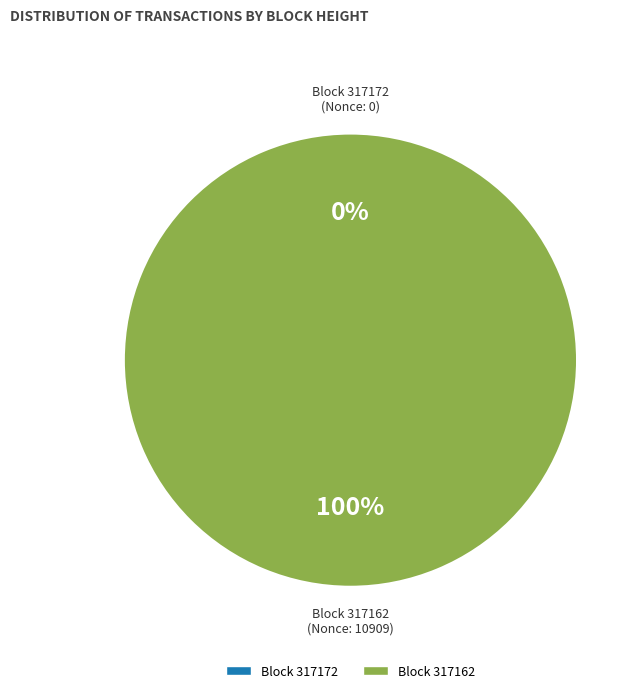

What is the largest slice in the pie chart?

317162